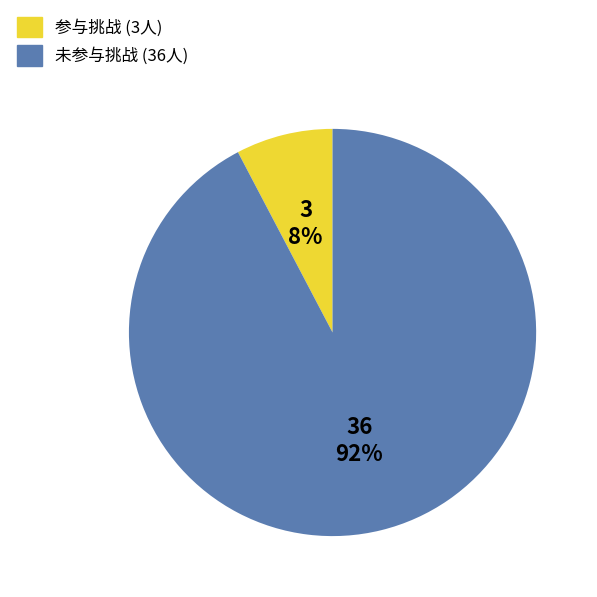

Does any single category account for the majority?

Yes